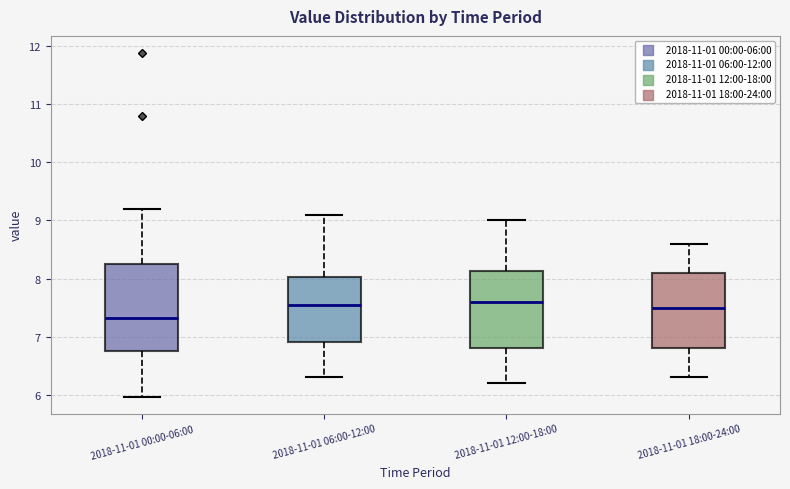

Where is the upper edge of the box for 2018-11-01 00:00-06:00 on the y-axis? The values are not printed on the chart, so give them approximately, as read against the axis.

8.2